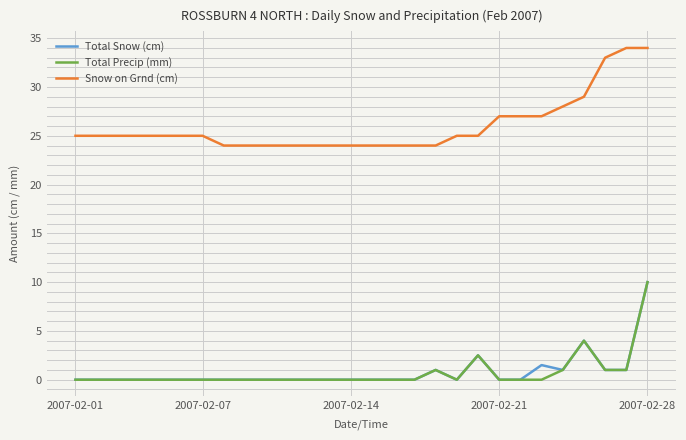

What is the maximum value shown in the chart?

34.0